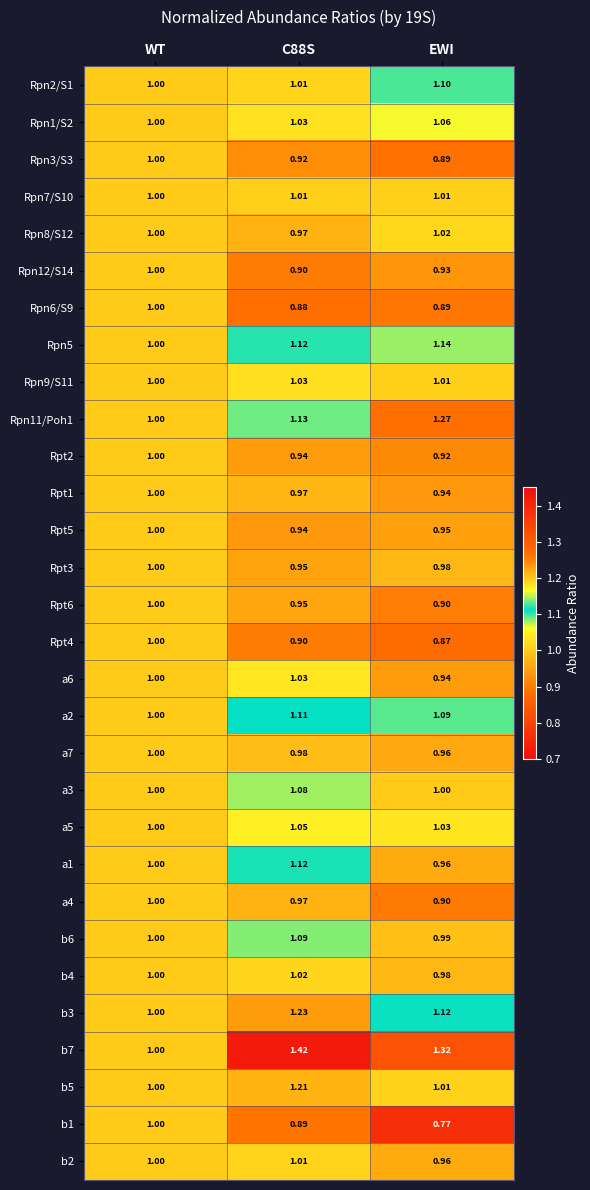

How many series are shown in this chart?

30